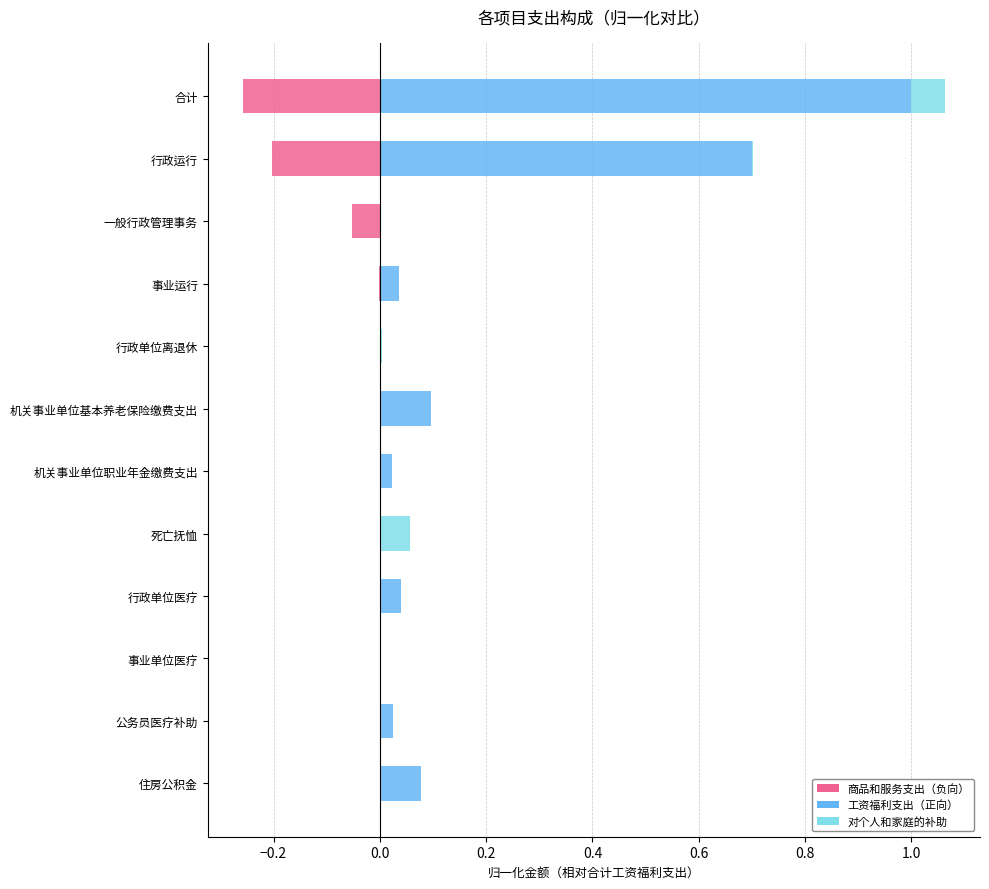

At how many categories does at least one series exceed 0?

11